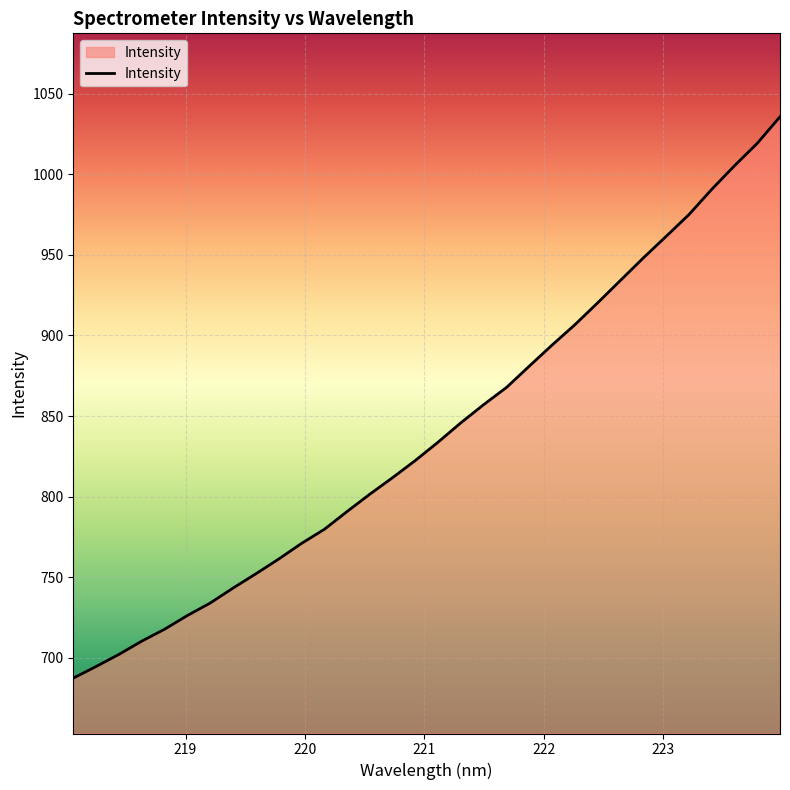

How many lines are shown in the chart?

1